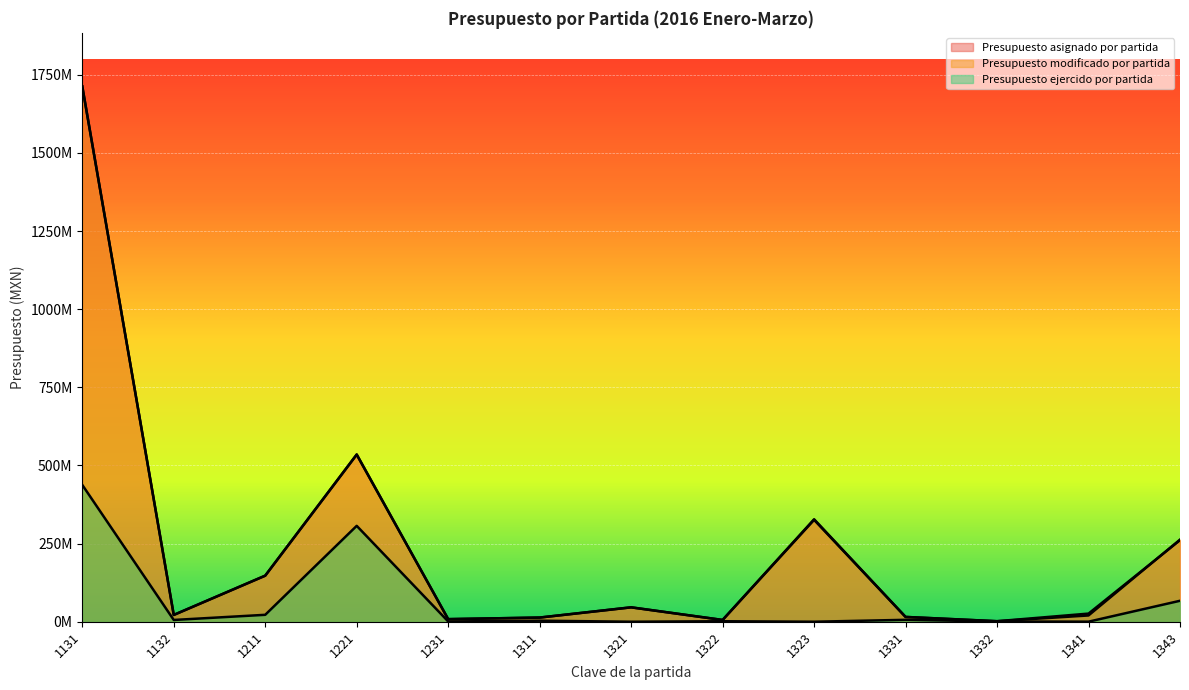

Reading left to right, extract all data points from this chart.

Presupuesto asignado por partida: 1712592254.0	21682604.0	147390307.0	535340986.0	8286400.0	13334174.0	46057210.0	5663911.0	327890145.0	15337380.0	1656769.0	26050245.0	260858640.0
Presupuesto modificado por partida: 1712691362.0	21750268.0	147390307.0	534394986.0	8286400.0	13335117.0	46060042.0	5663911.0	325840184.0	15337380.0	1656769.0	20033933.0	262720704.4
Presupuesto ejercido por partida: 437726527.5	5654497.4	22149930.3	306768097.6	820650.0	3298308.1	15168.9	1580420.0	11117.2	6109148.2	731696.0	188094.0	67026730.4